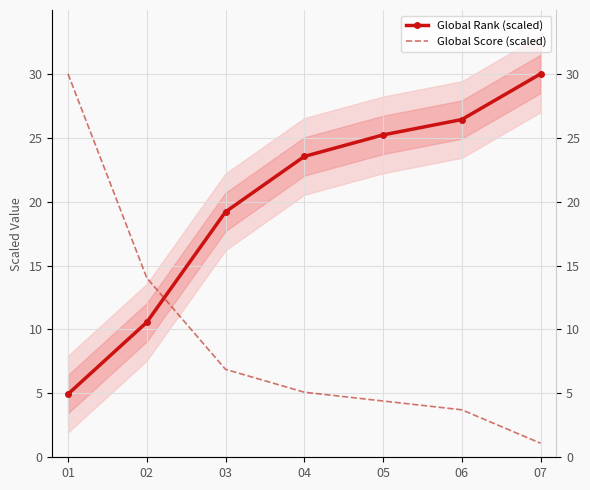

What is the maximum value for Global Score (scaled)?

30.0